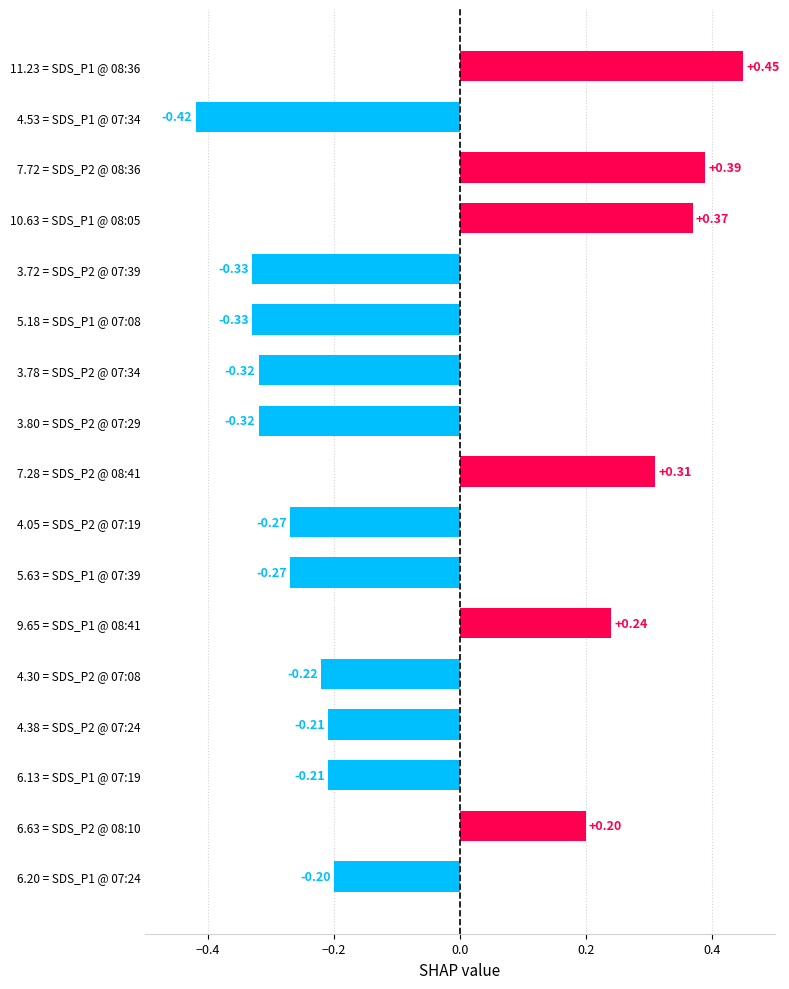

What is the difference between the second highest and second lowest values?

0.7